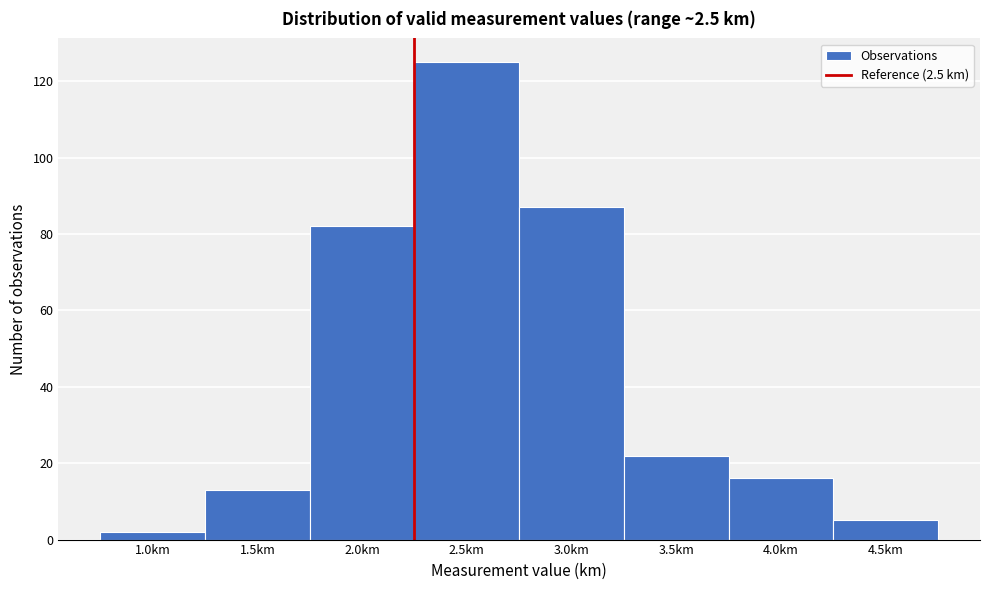

Reading left to right, list all the values displayed in this chart.

2	13	82	125	87	22	16	5